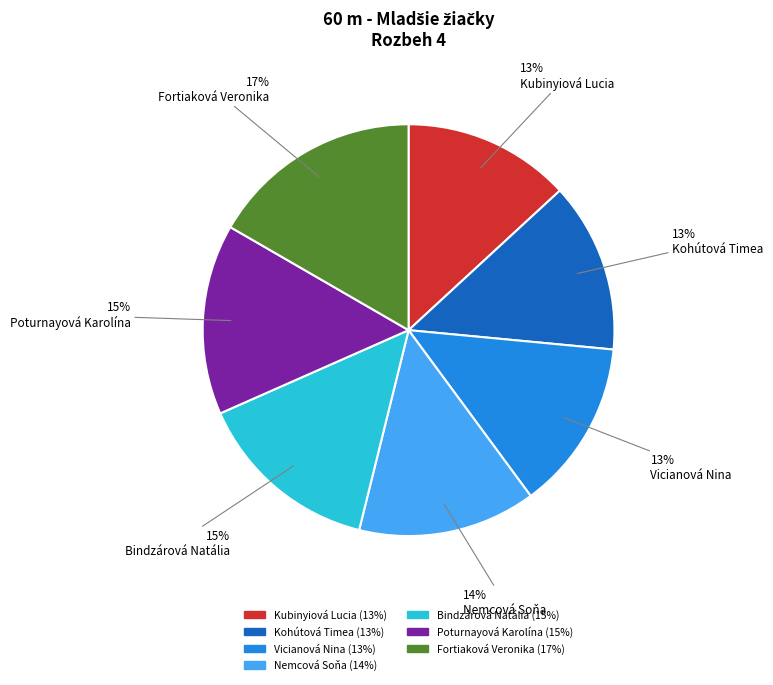

Do Poturnayová Karolína and Kohútová Timea together represent more than half of the pie?

No